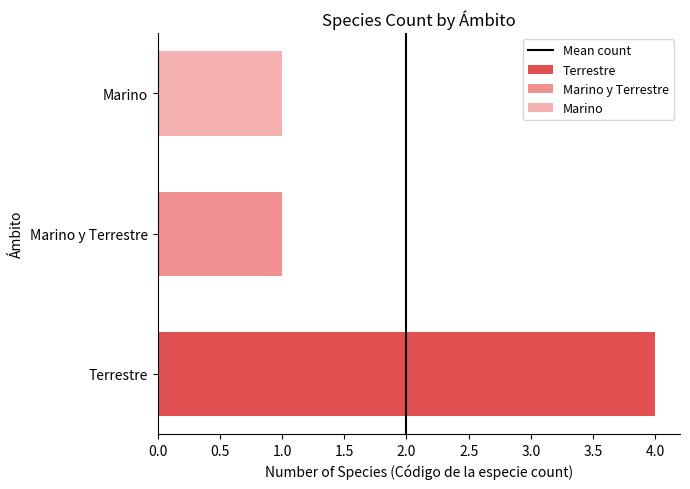

Is it true that Marino equals 0 at Marino y Terrestre?

False